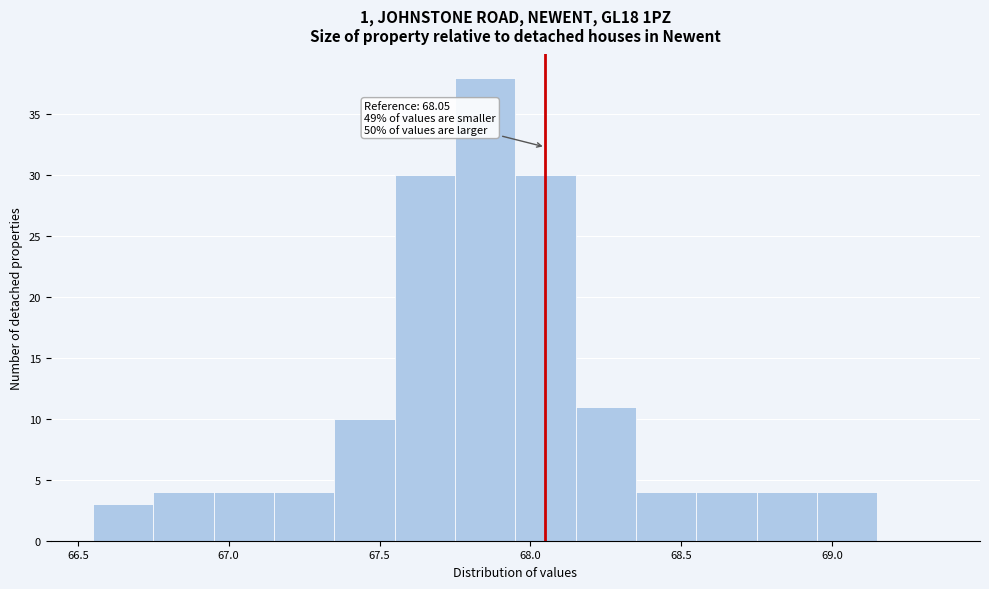

Which range on the x-axis has the tallest bar?

67.75 to 67.95